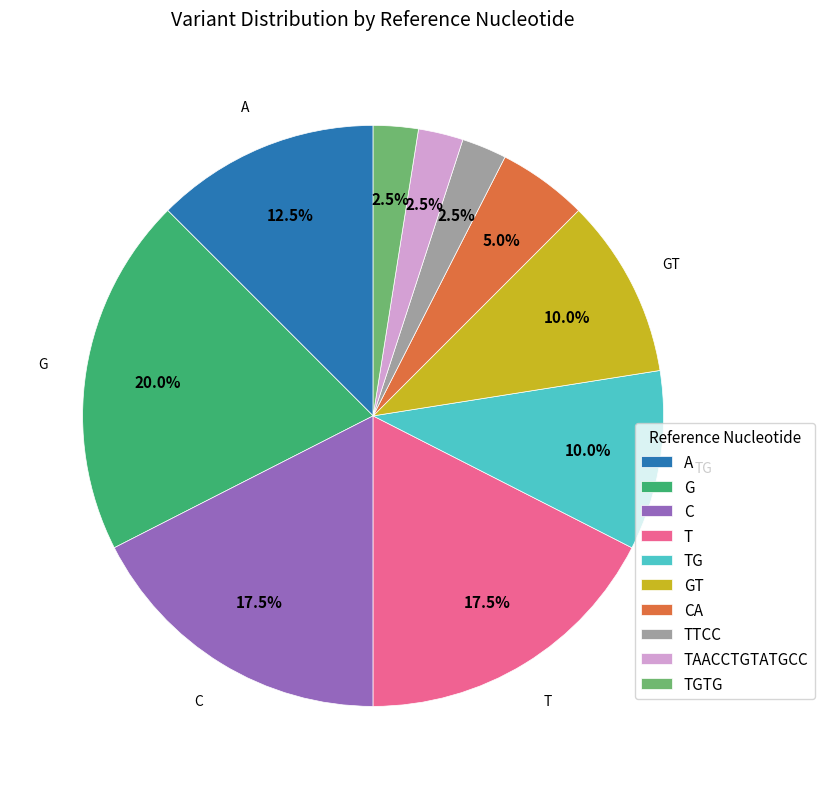

To the nearest percent, what percentage of the pie is CA?

5%